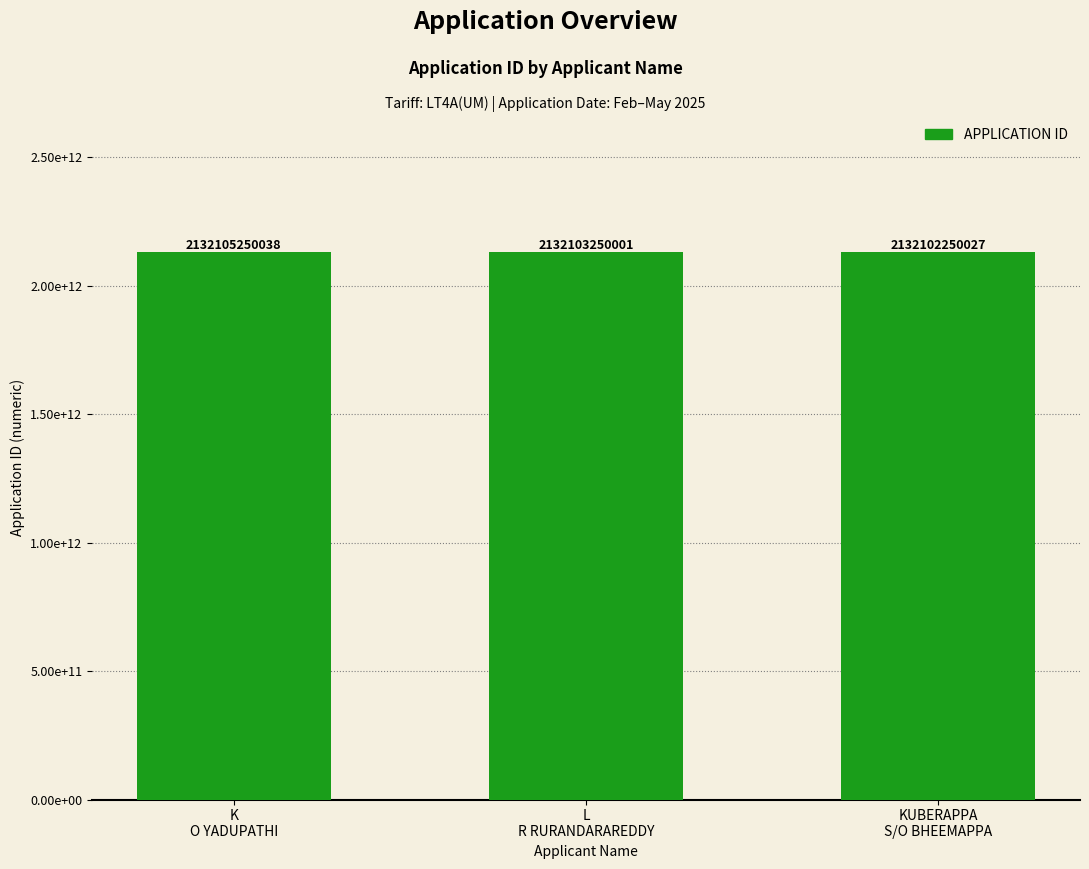

List the labels in order of value, largest first.

K
O YADUPATHI, L
R RURANDARAREDDY, KUBERAPPA
S/O BHEEMAPPA